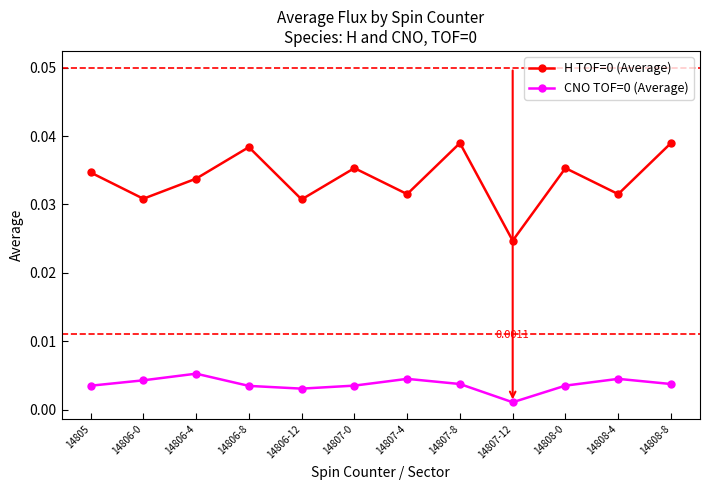

True or false: H TOF=0 (Average) and CNO TOF=0 (Average) intersect in this chart.

False